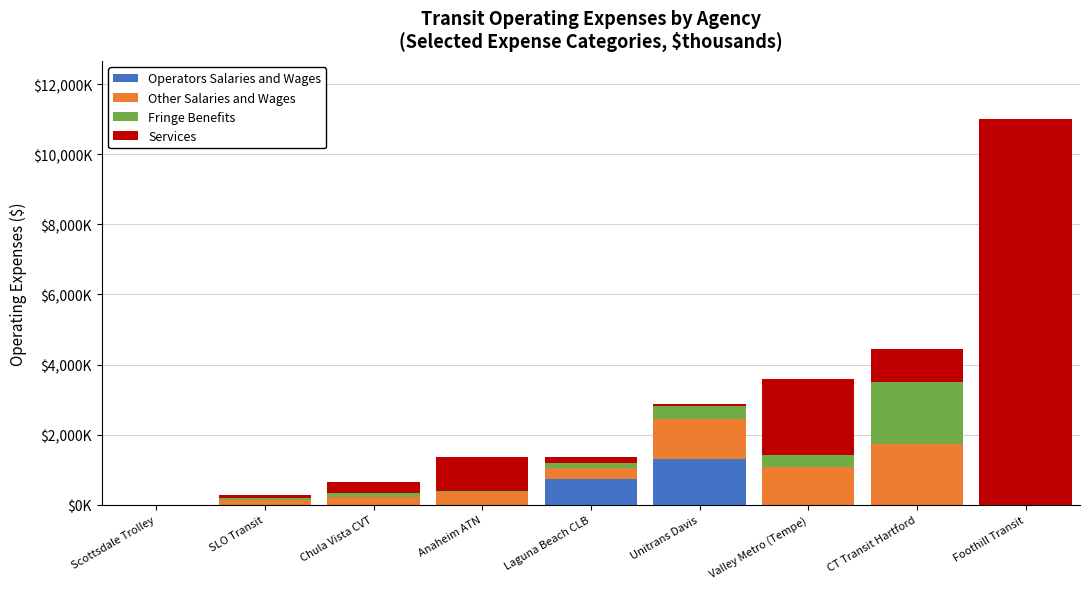

Which series has the largest range (max minus min)?

Services